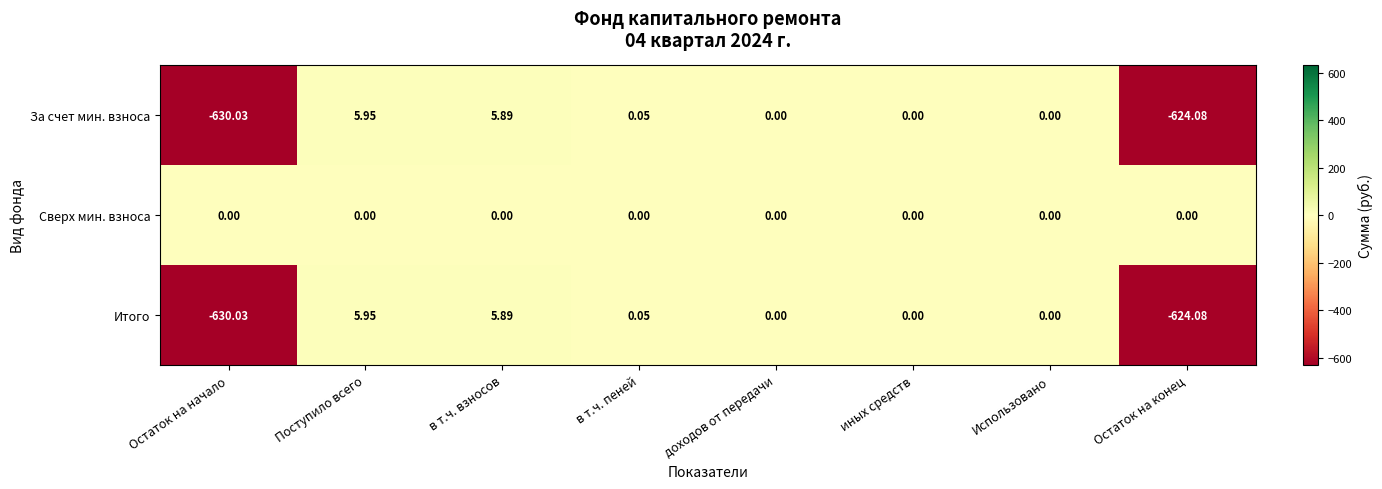

Which series has the largest total across all categories?

Сверх мин. взноса